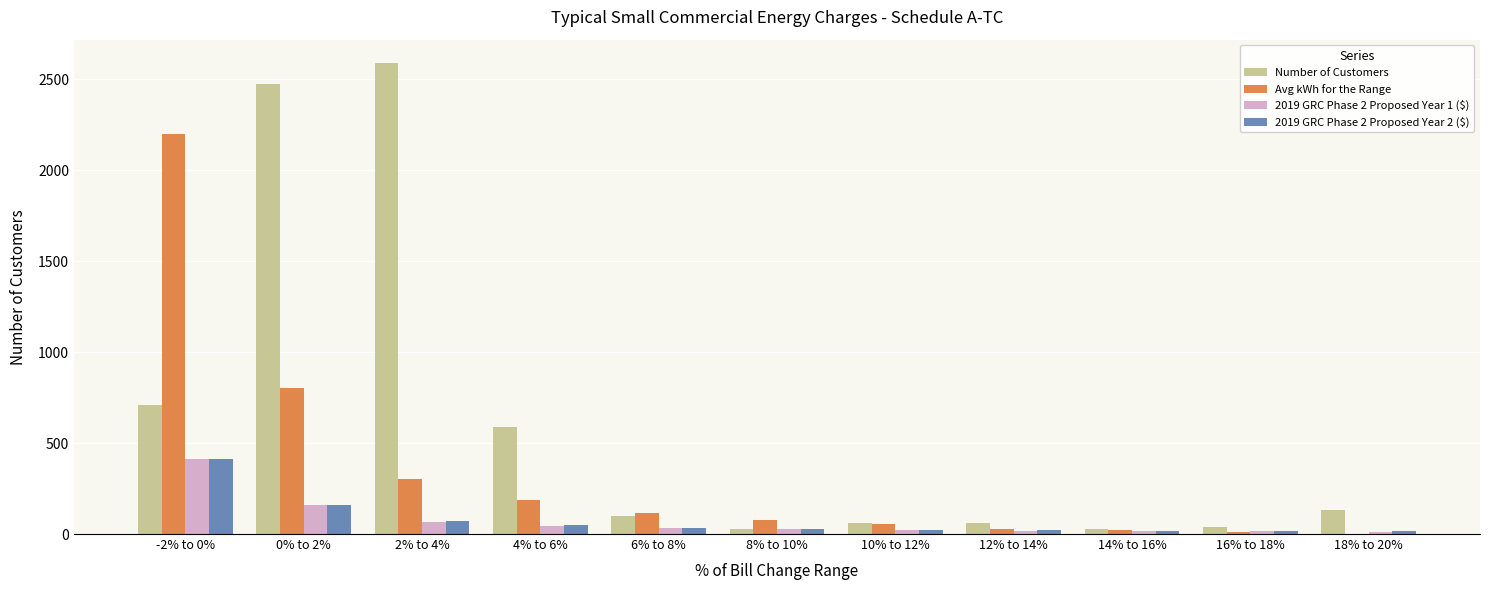

What is the total value across all series at 0% to 2%?

3595.2